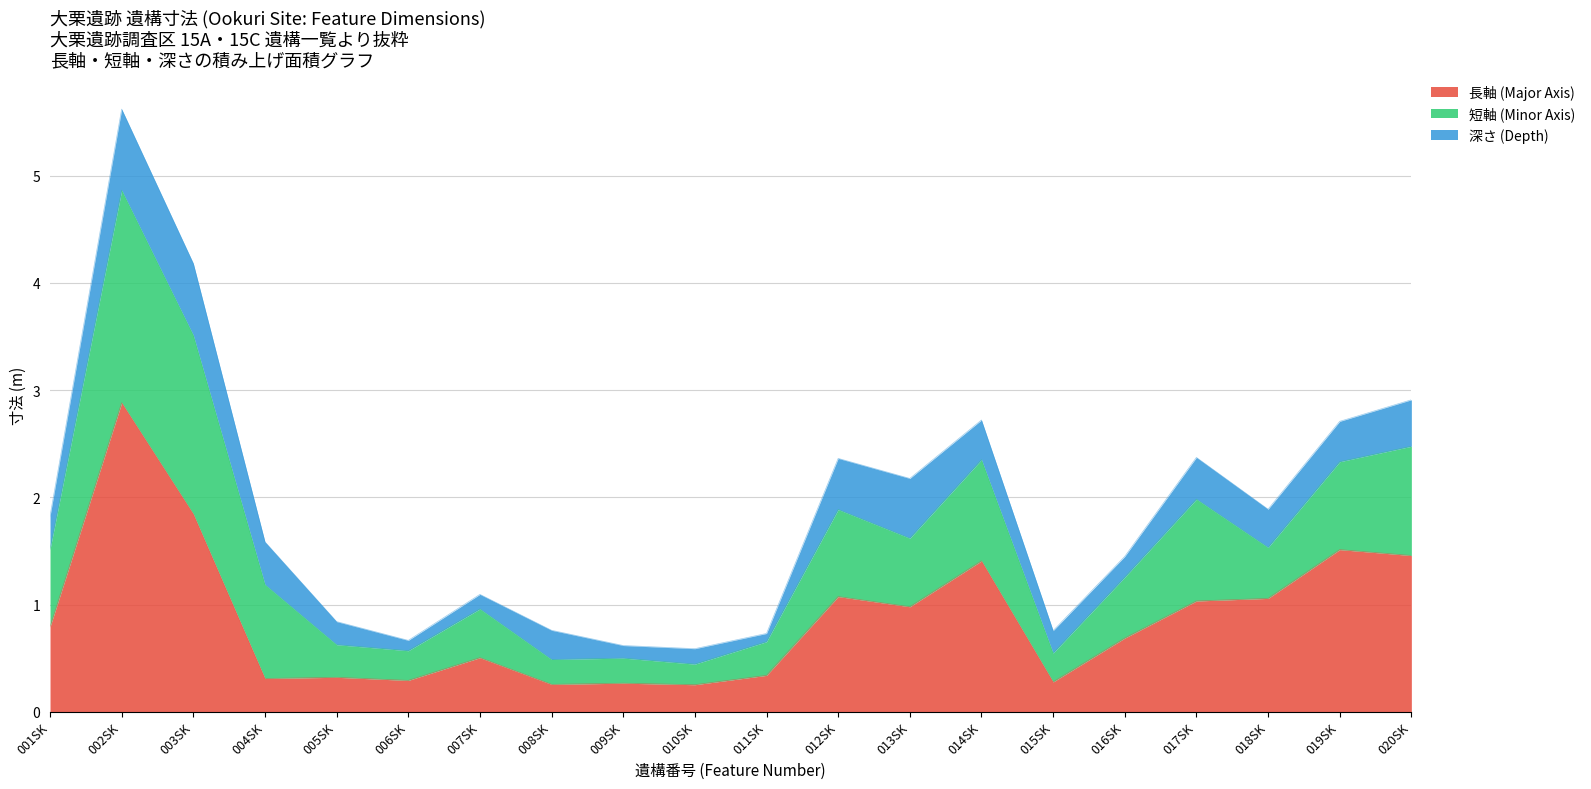

Which category has the highest value in the 短軸 (Minor Axis) series?

002SK